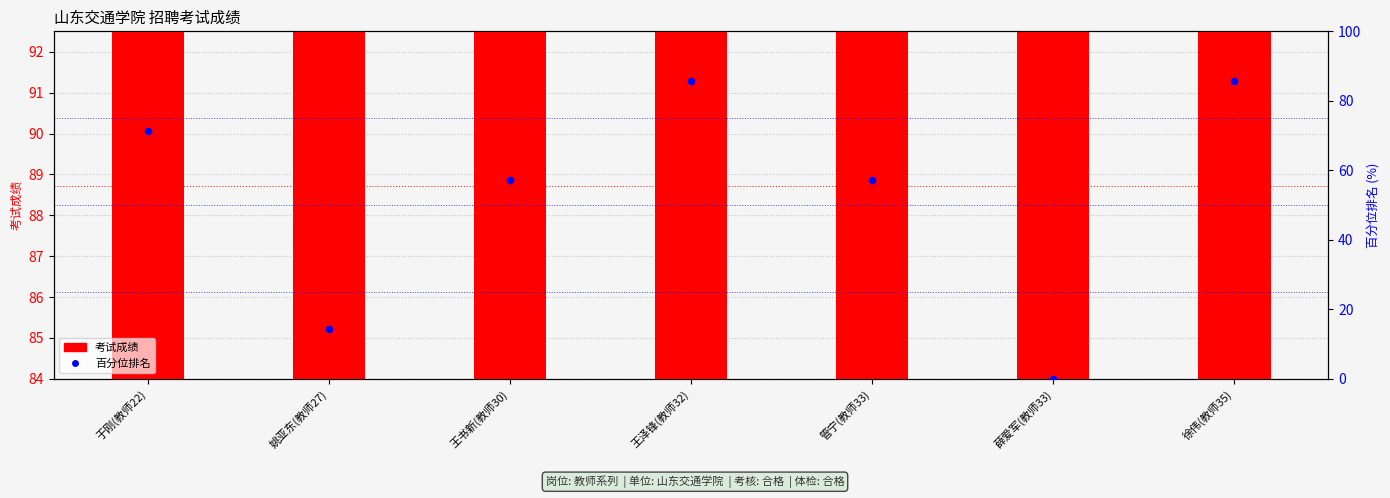

At which category is the sum across all series the highest?

王泽锋(教师32)